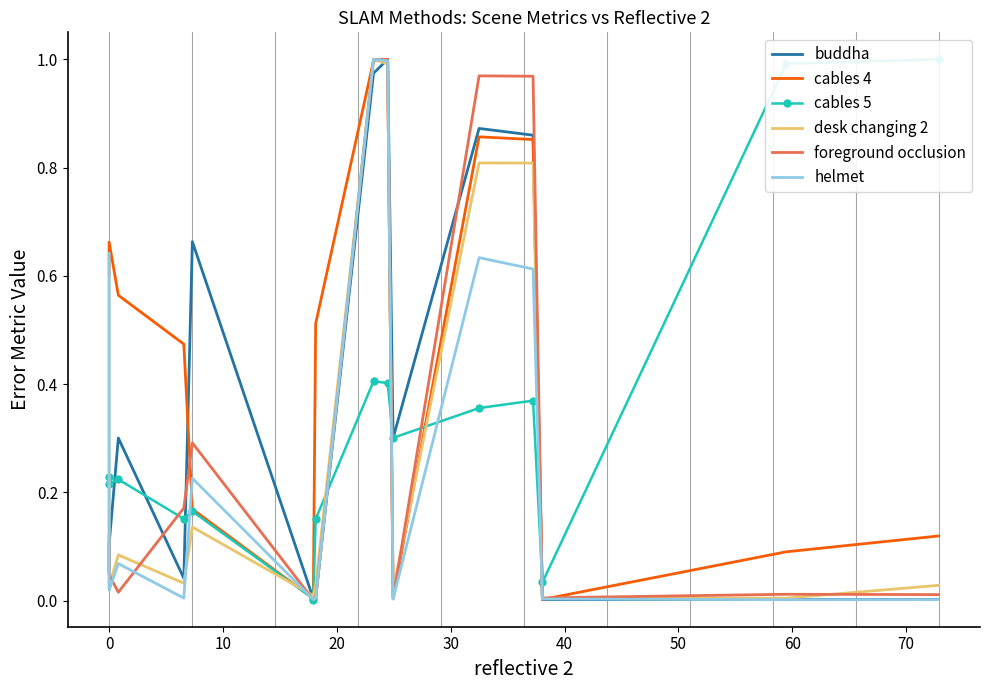

After their last crossing, which series has the higher values: cables 5 or helmet?

cables 5